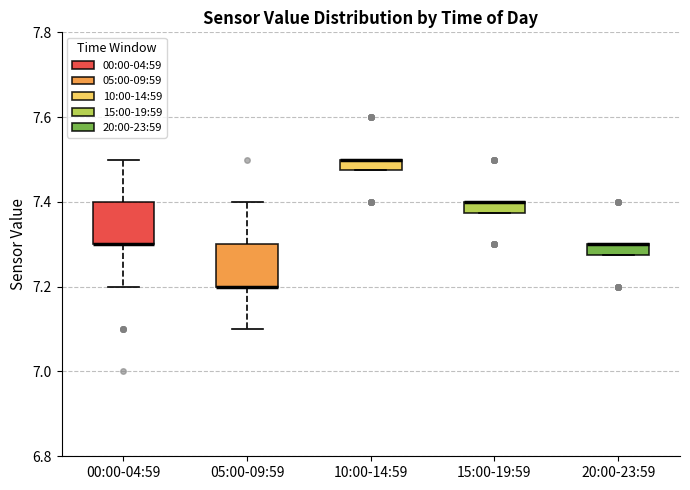

Where is the upper edge of the box for 20:00-23:59 on the y-axis? The values are not printed on the chart, so give them approximately, as read against the axis.

7.30